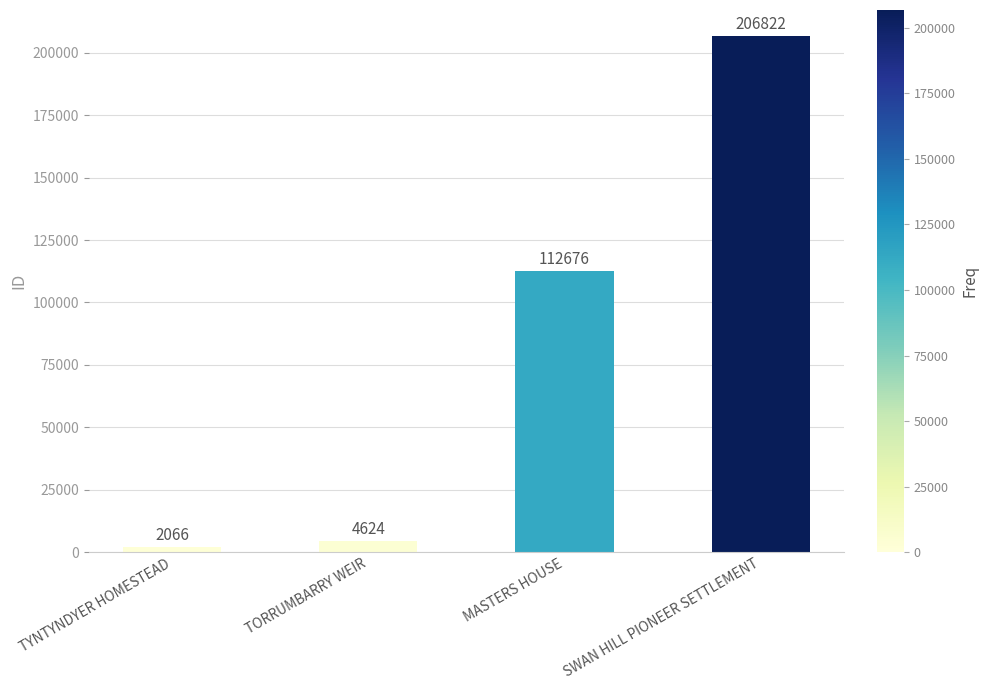

Is it true that the value at SWAN HILL PIONEER SETTLEMENT is 206822?

True